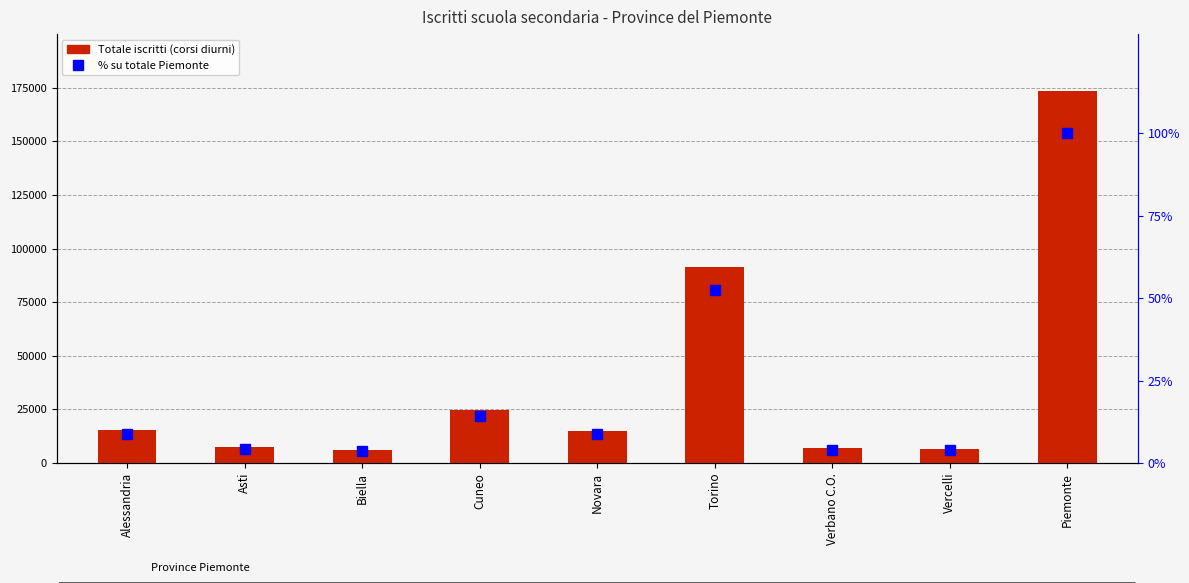

Reading left to right, extract all data points from this chart.

Totale: 15489.0	7295.0	6263.0	24527.0	15050.0	91266.0	7077.0	6703.0	173670.0
% su Piemonte: 8.9	4.2	3.6	14.1	8.7	52.6	4.1	3.9	100.0